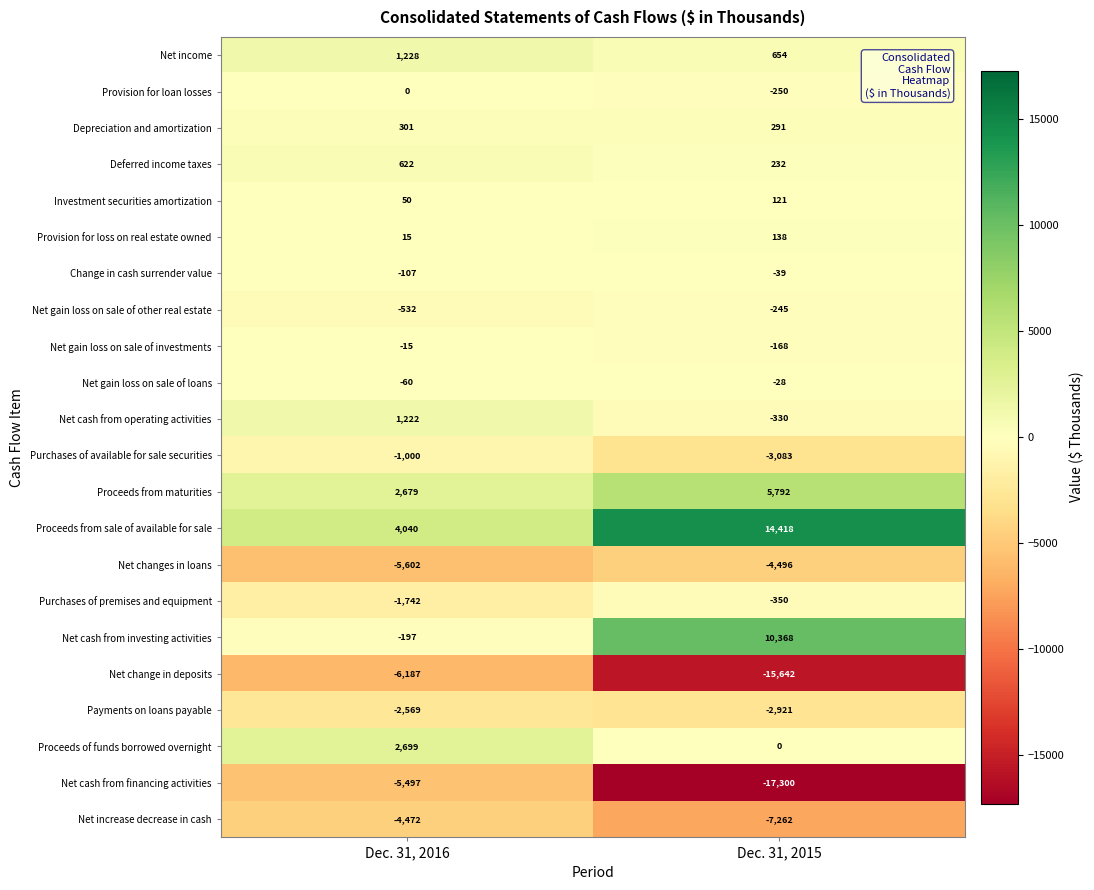

The value of Net change in deposits at Dec. 31, 2016 is -6187. True or false?

True